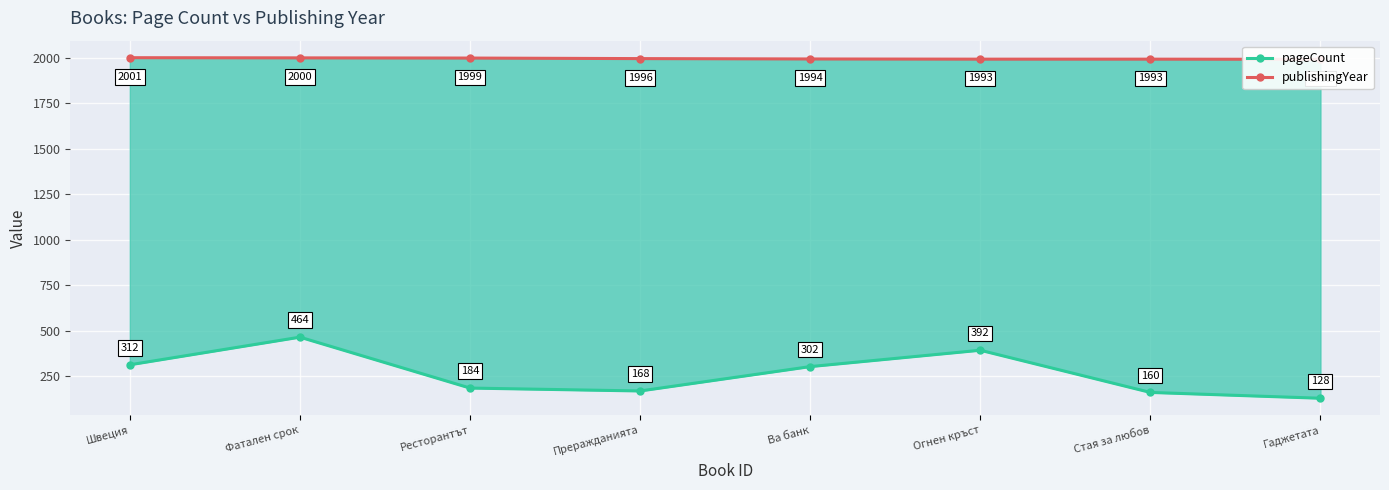

At which category does pageCount reach its first local valley?

Преражданията